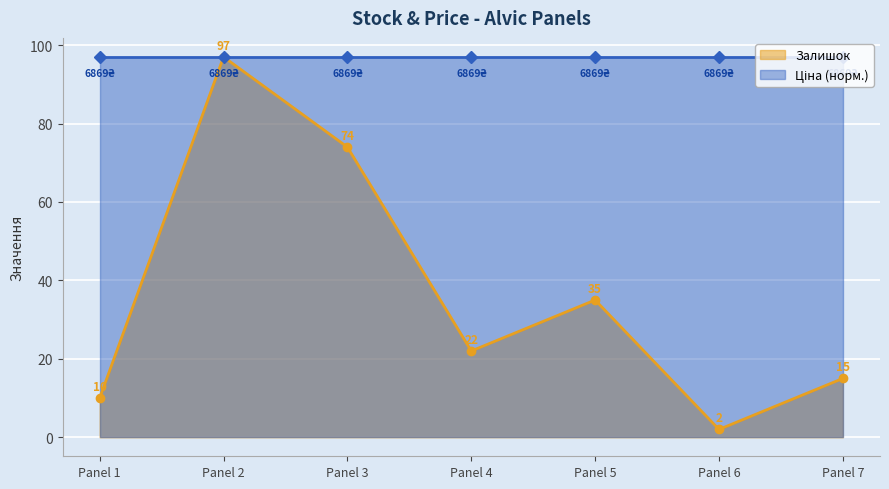

How many data points are less than 22?

3